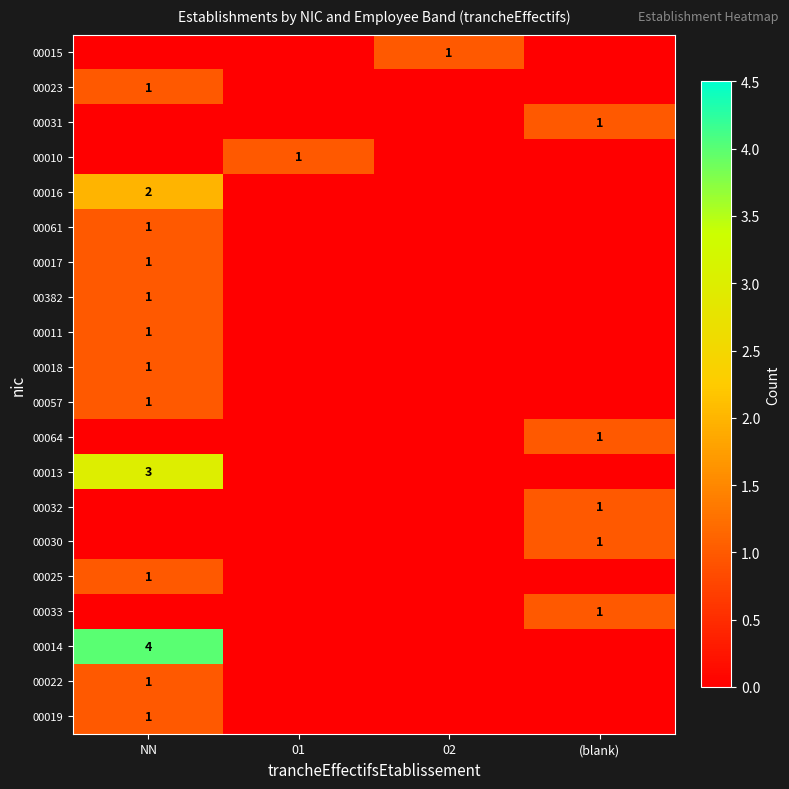

The value of 00025 at NN is 2. True or false?

False